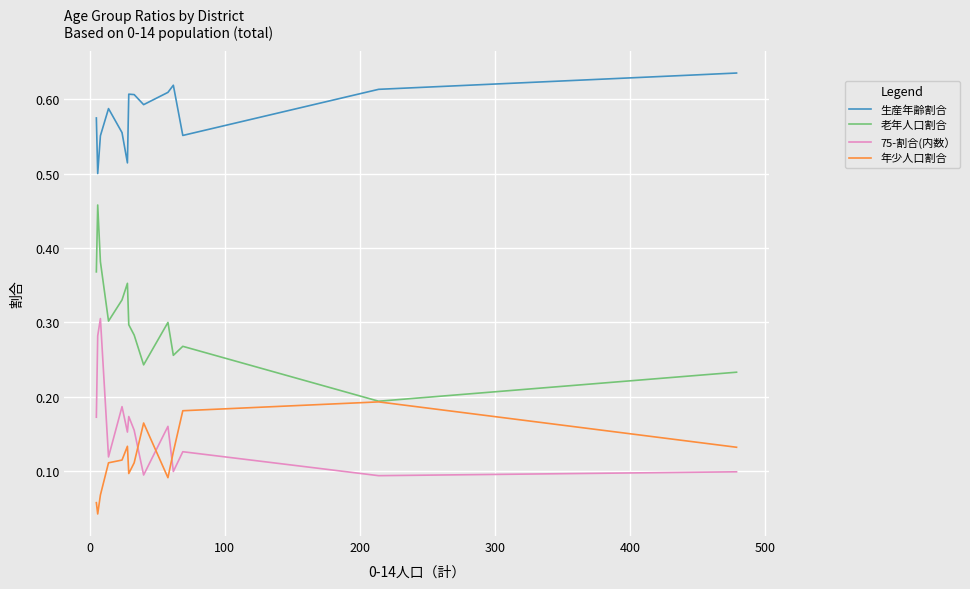

True or false: 老年人口割合 and 75-割合(内数） intersect in this chart.

False